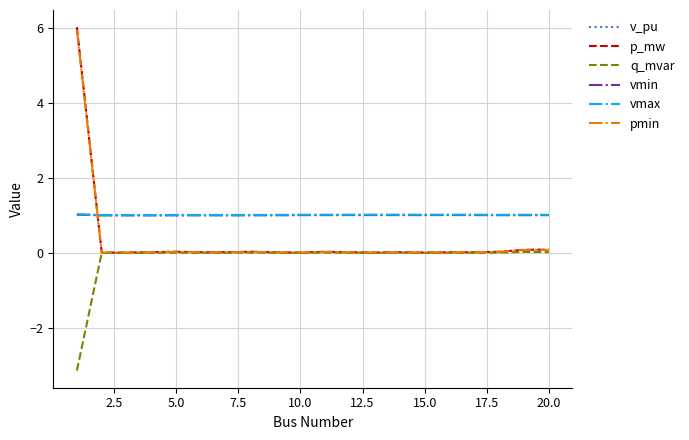

Which series has the largest range (max minus min)?

p_mw